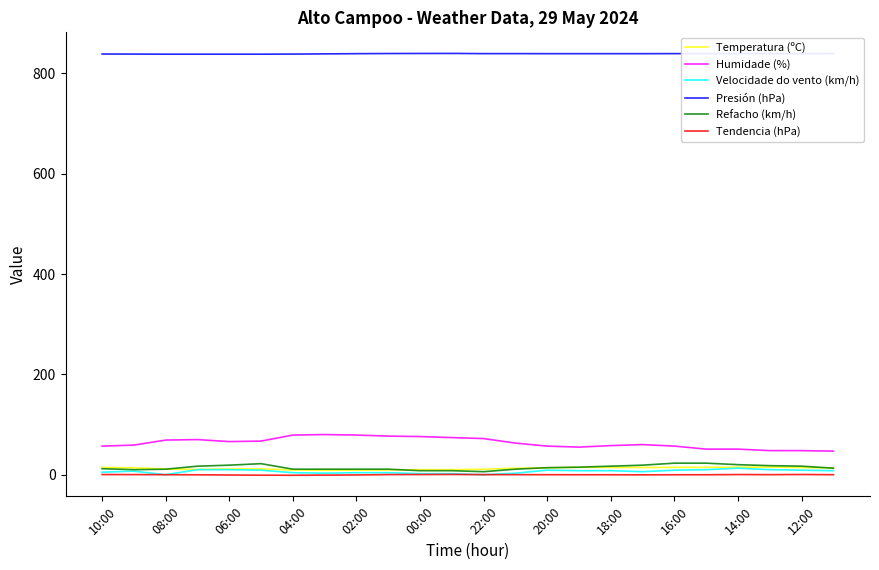

Which series has the largest total across all categories?

Presión (hPa)